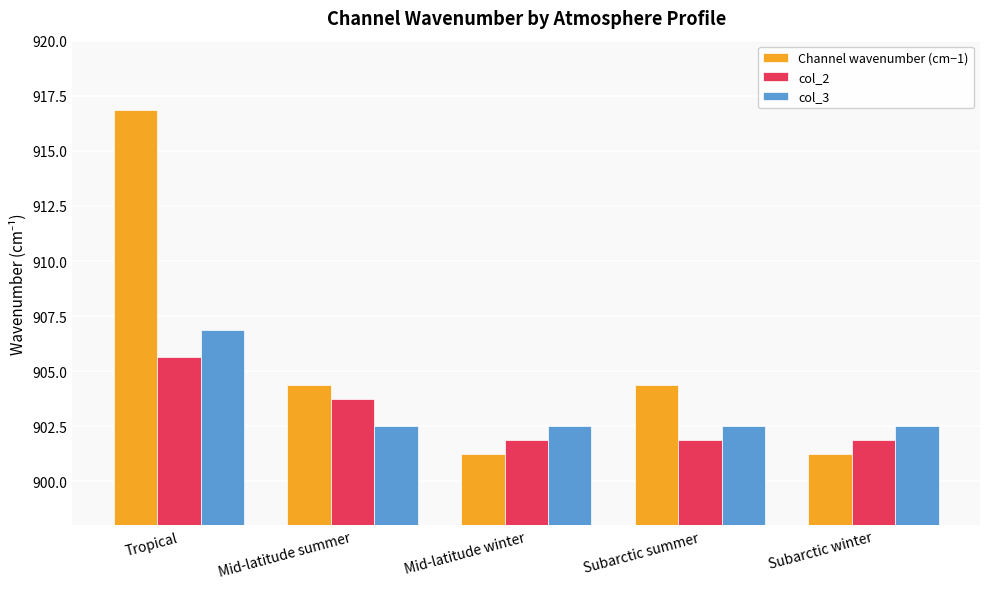

Are the bars horizontal?

No